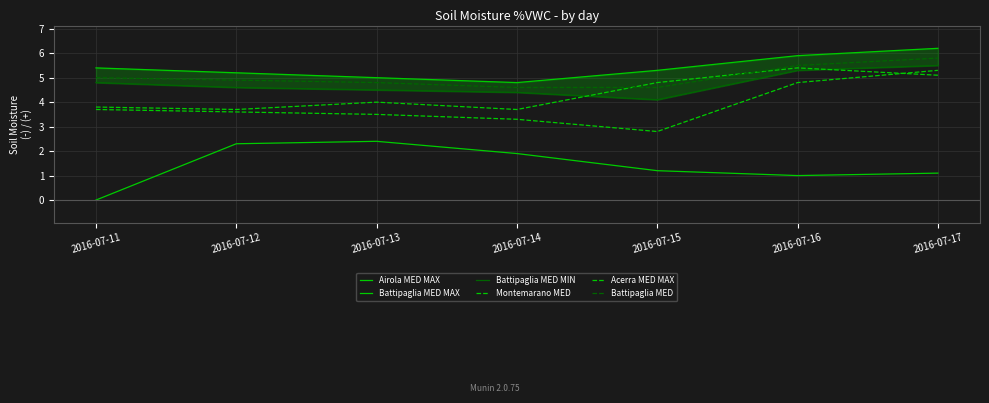

True or false: Airola MED MAX and Montemarano MED cross at least once.

False